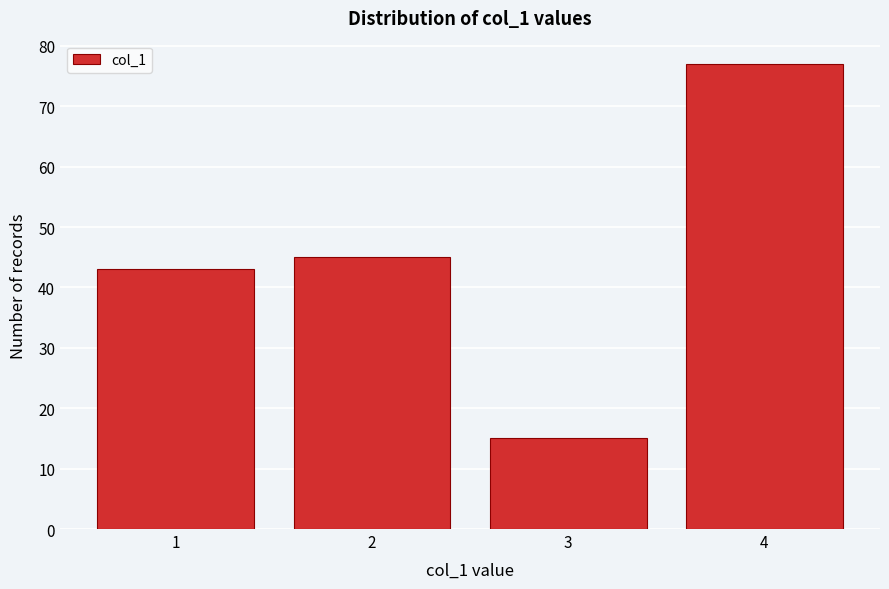

Reading left to right, what are all the values shown in this chart?

43	45	15	77